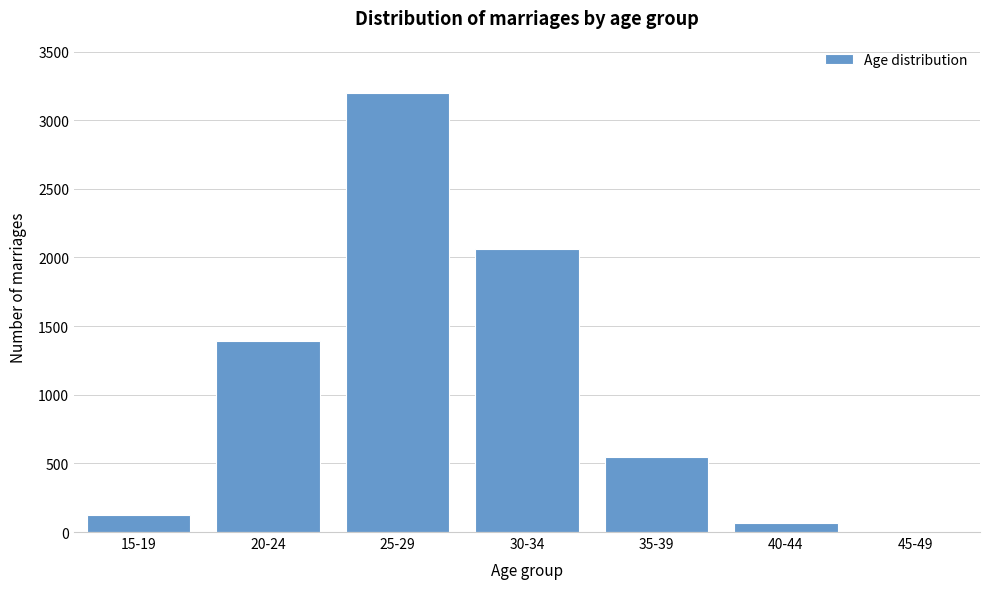

Reading left to right, transcribe all the data shown in this chart.

15-19=127	20-24=1390	25-29=3196	30-34=2063	35-39=547	40-44=63	45-49=3